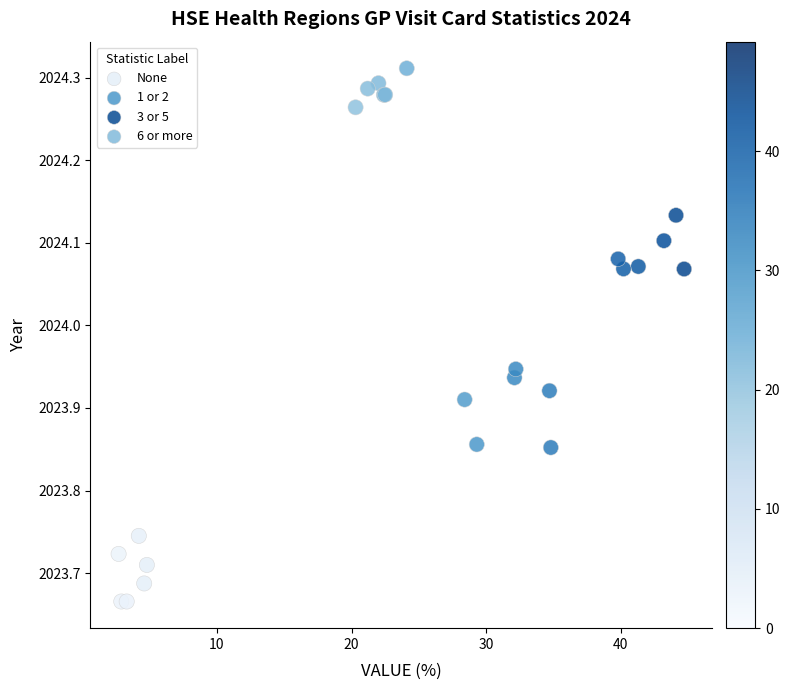

Which series reaches the maximum Y coordinate?

6 or more